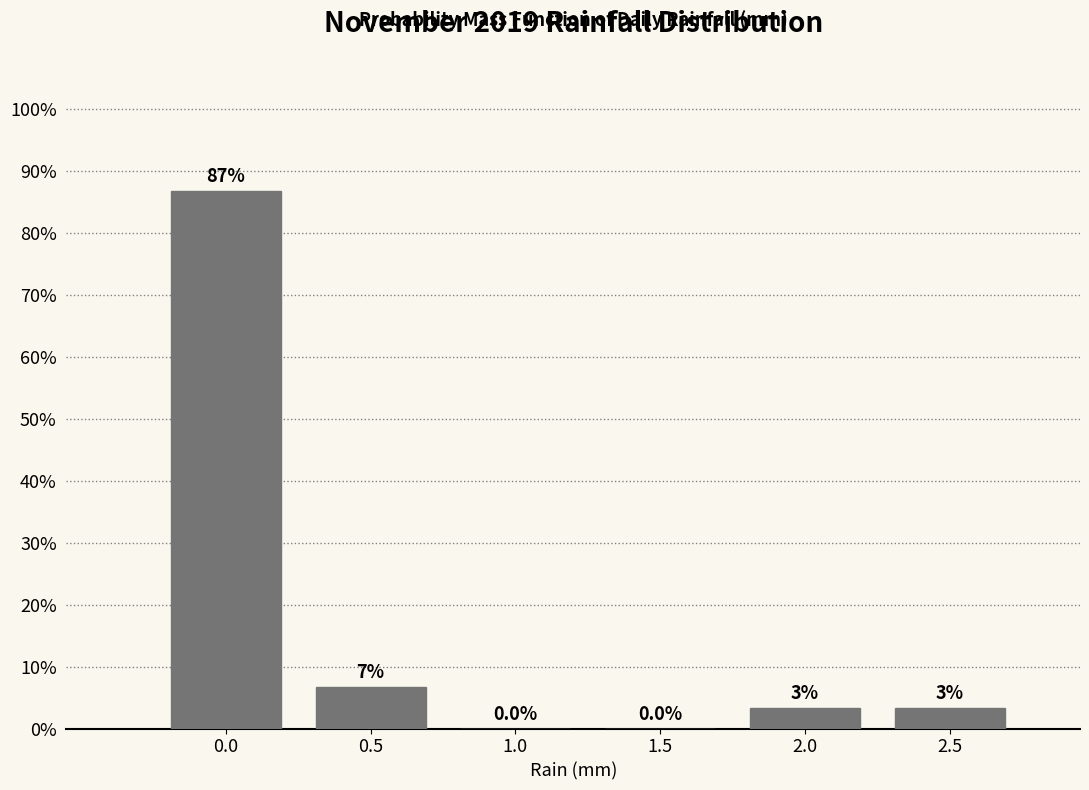

What is the greatest value displayed?

86.7